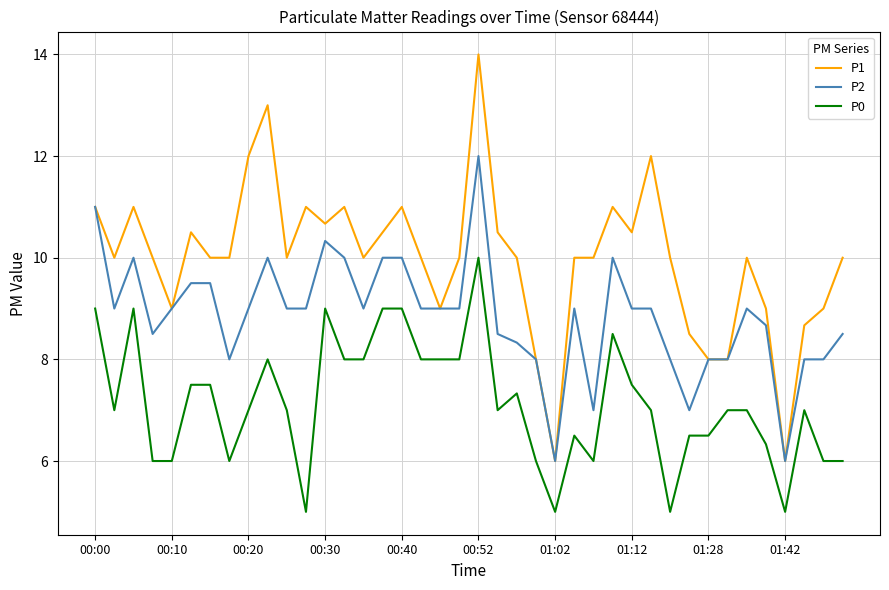

Reading left to right, transcribe all the data shown in this chart.

P1: 11.0	10.0	11.0	10.0	9.0	10.5	10.0	10.0	12.0	13.0	10.0	11.0	10.7	11.0	10.0	10.5	11.0	10.0	9.0	10.0	14.0	10.5	10.0	8.0	6.0	10.0	10.0	11.0	10.5	12.0	10.0	8.5	8.0	8.0	10.0	9.0	6.0	8.7	9.0	10.0
P2: 11.0	9.0	10.0	8.5	9.0	9.5	9.5	8.0	9.0	10.0	9.0	9.0	10.3	10.0	9.0	10.0	10.0	9.0	9.0	9.0	12.0	8.5	8.3	8.0	6.0	9.0	7.0	10.0	9.0	9.0	8.0	7.0	8.0	8.0	9.0	8.7	6.0	8.0	8.0	8.5
P0: 9.0	7.0	9.0	6.0	6.0	7.5	7.5	6.0	7.0	8.0	7.0	5.0	9.0	8.0	8.0	9.0	9.0	8.0	8.0	8.0	10.0	7.0	7.3	6.0	5.0	6.5	6.0	8.5	7.5	7.0	5.0	6.5	6.5	7.0	7.0	6.3	5.0	7.0	6.0	6.0